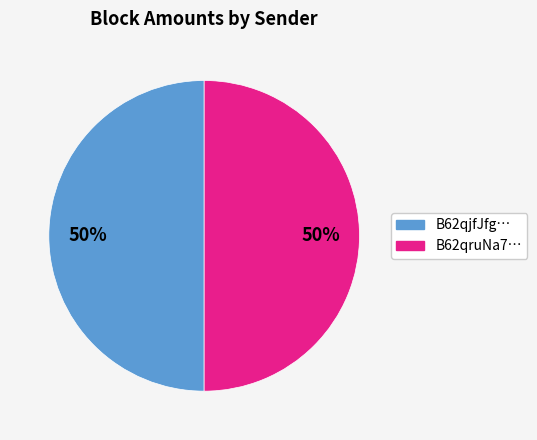

How many segments does this pie chart have?

2